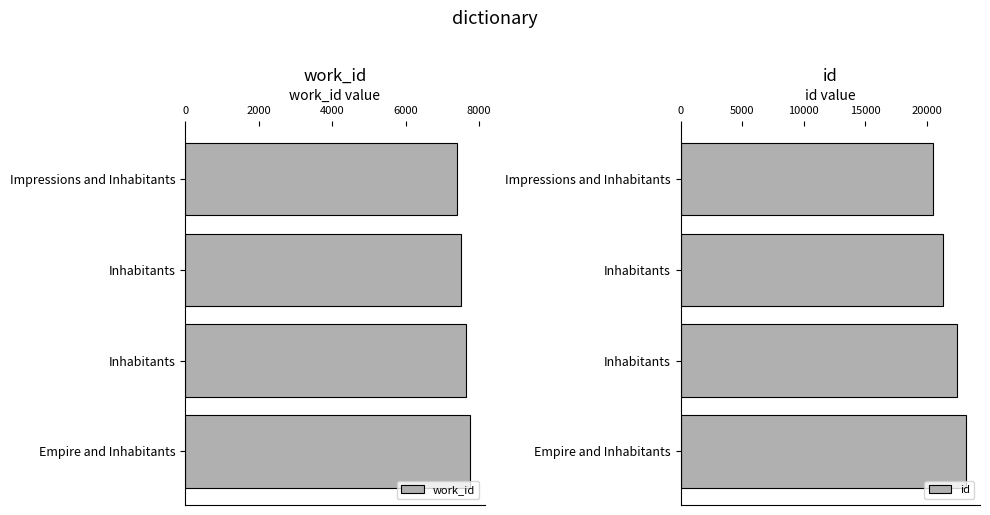

How many groups of bars are there?

4